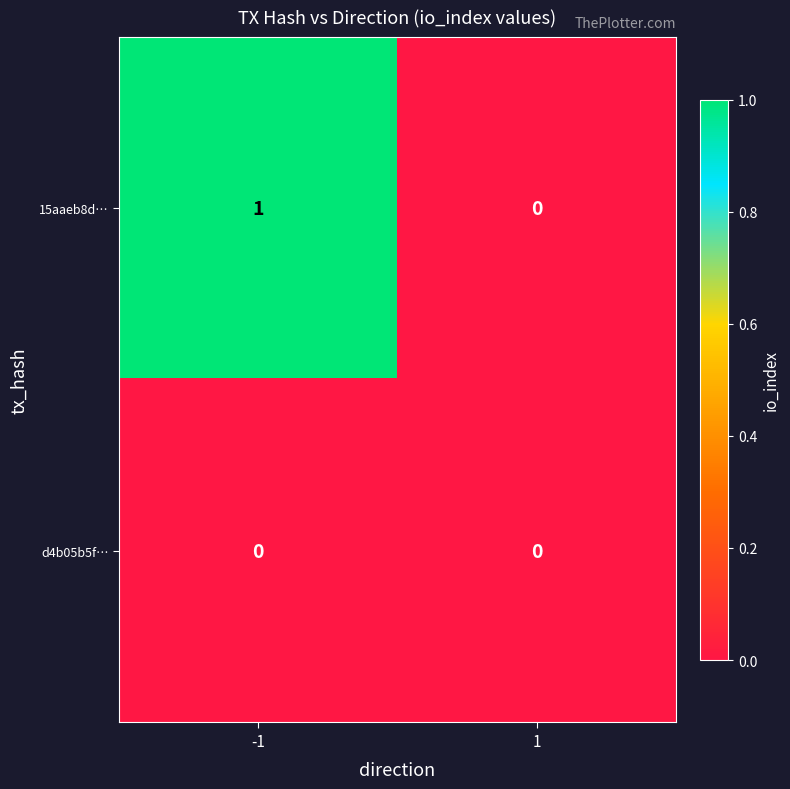

The 15aaeb8d… series shows 0 at 1. True or false?

True